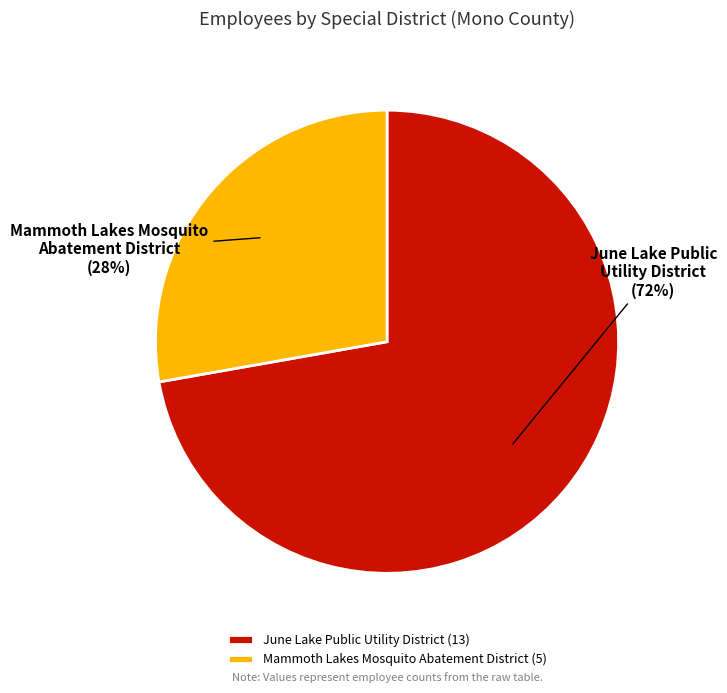

How many slices are in this pie chart?

2